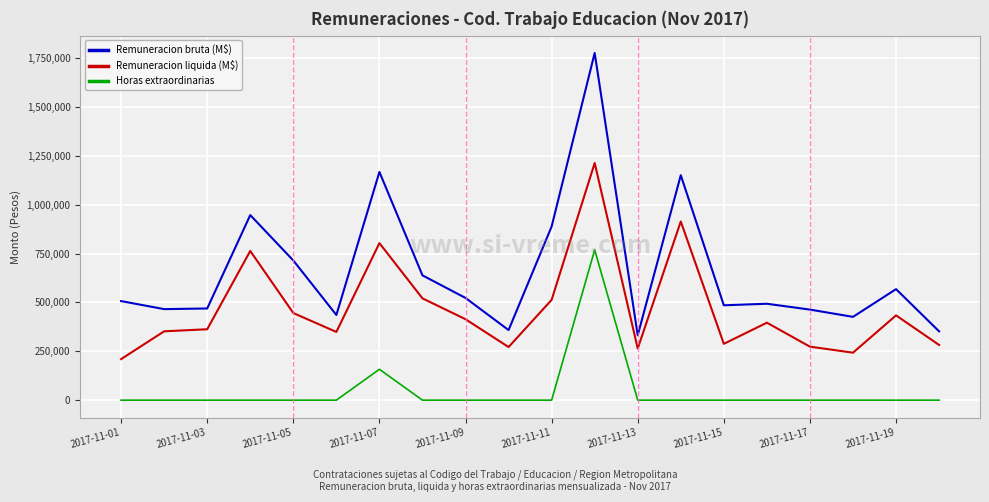

Which series has the largest range (max minus min)?

Remuneracion bruta (M$)